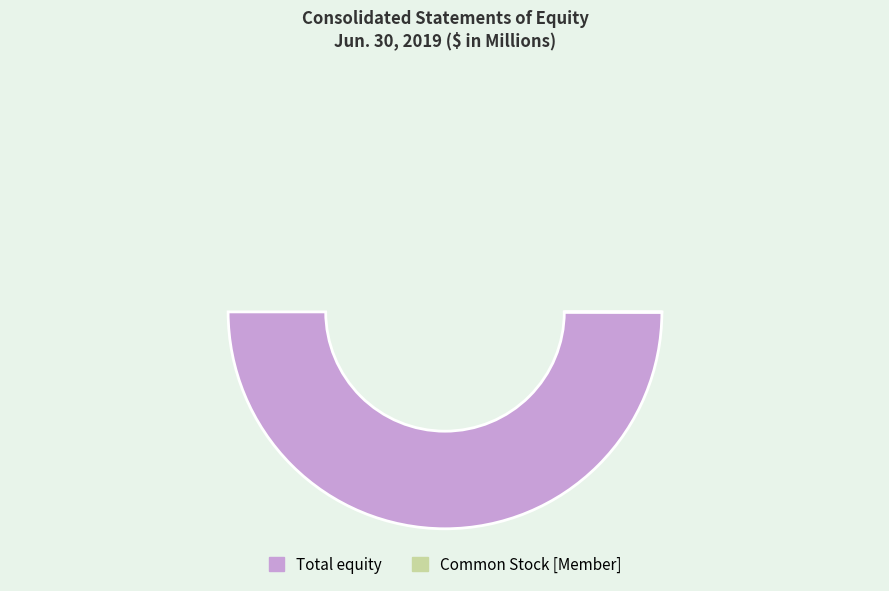

True or false: Common Stock [Member] accounts for 0% of the total.

True